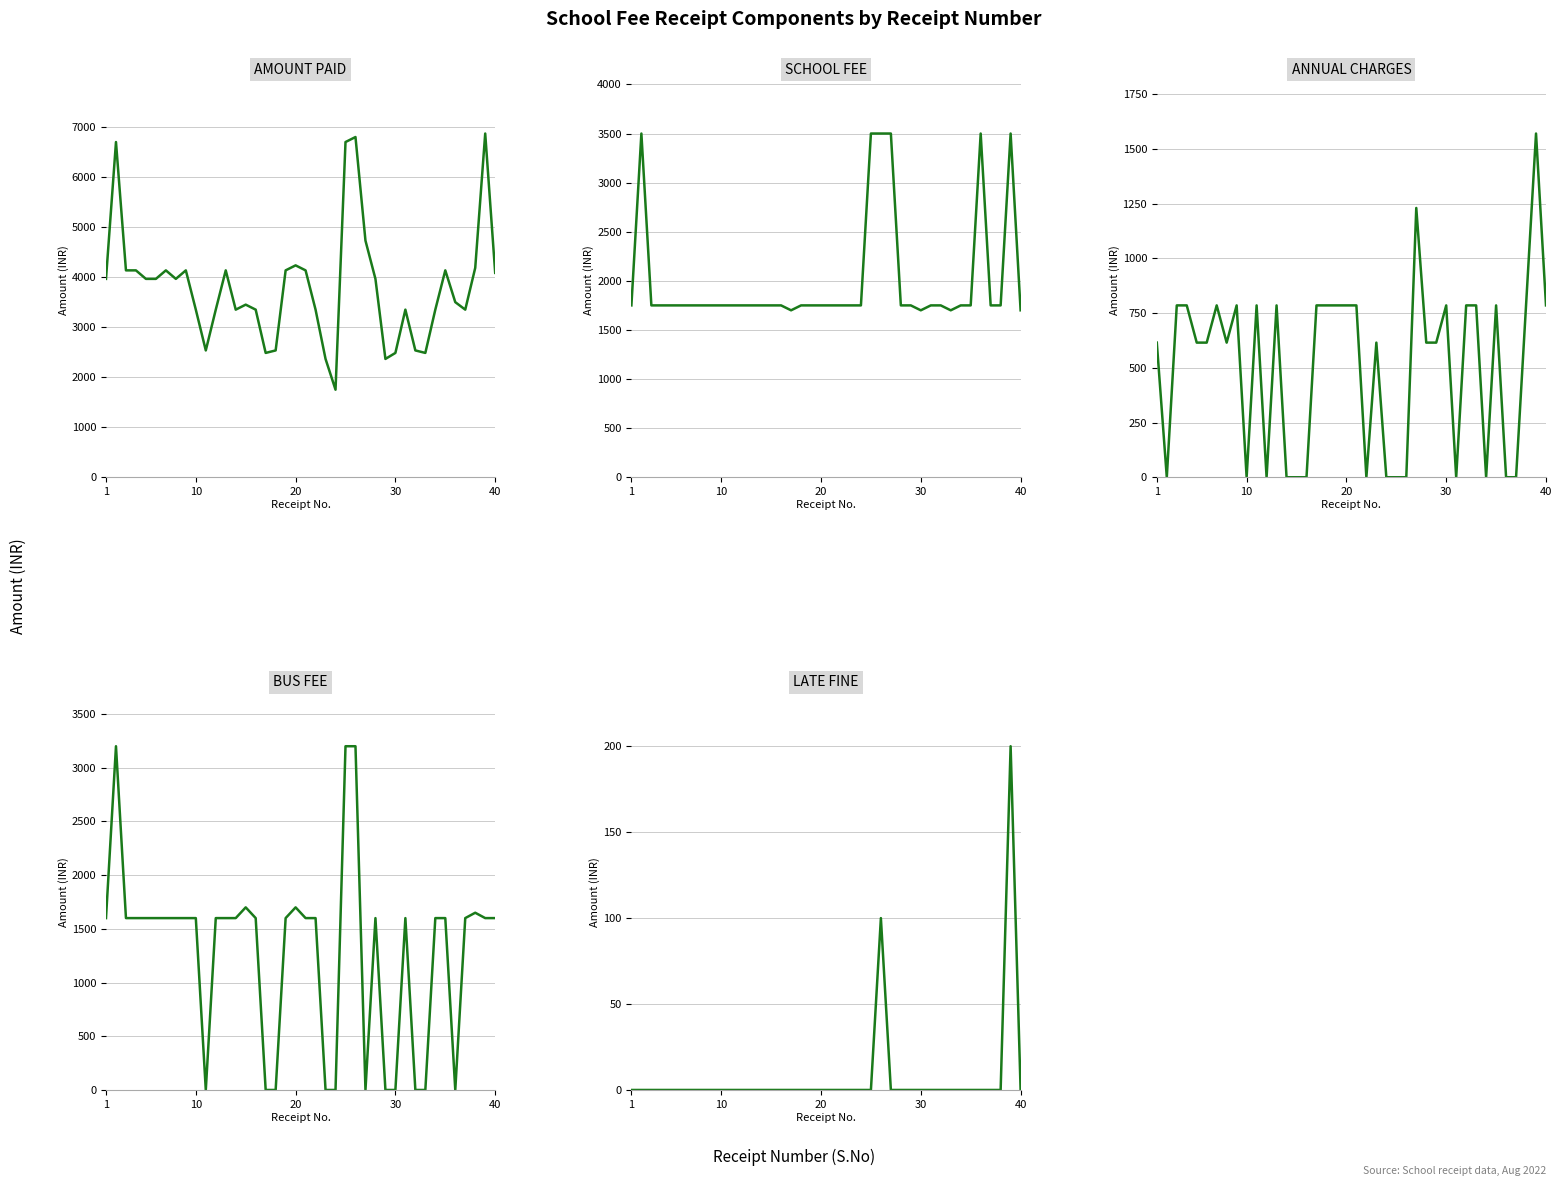

Which series has the largest range (max minus min)?

AMOUNT PAID